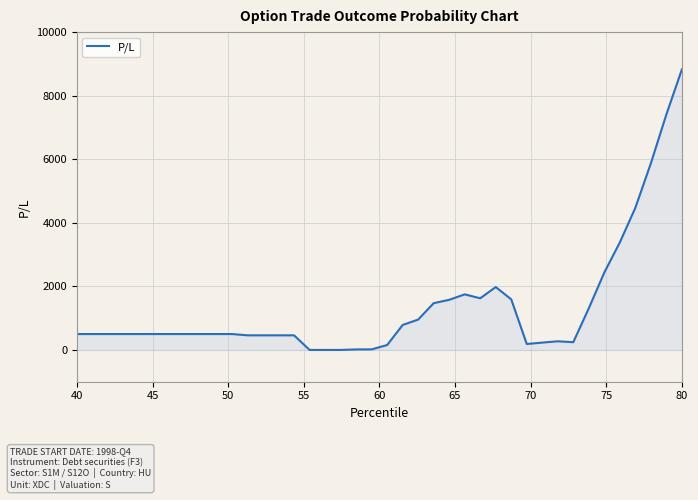

What is the difference between the maximum and minimum values?

8826